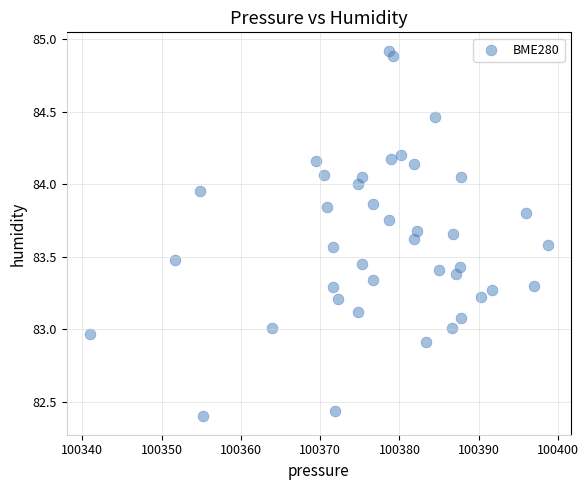

What is the range of Y values (max minus min)?

2.5